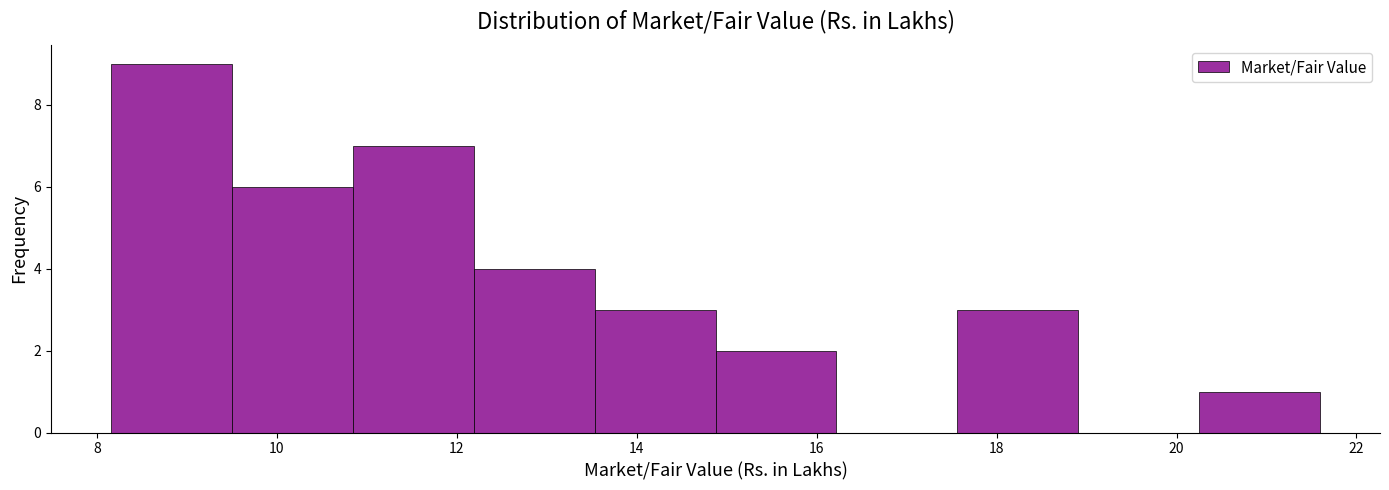

Which range on the x-axis has the tallest bar?

8.2 to 9.6